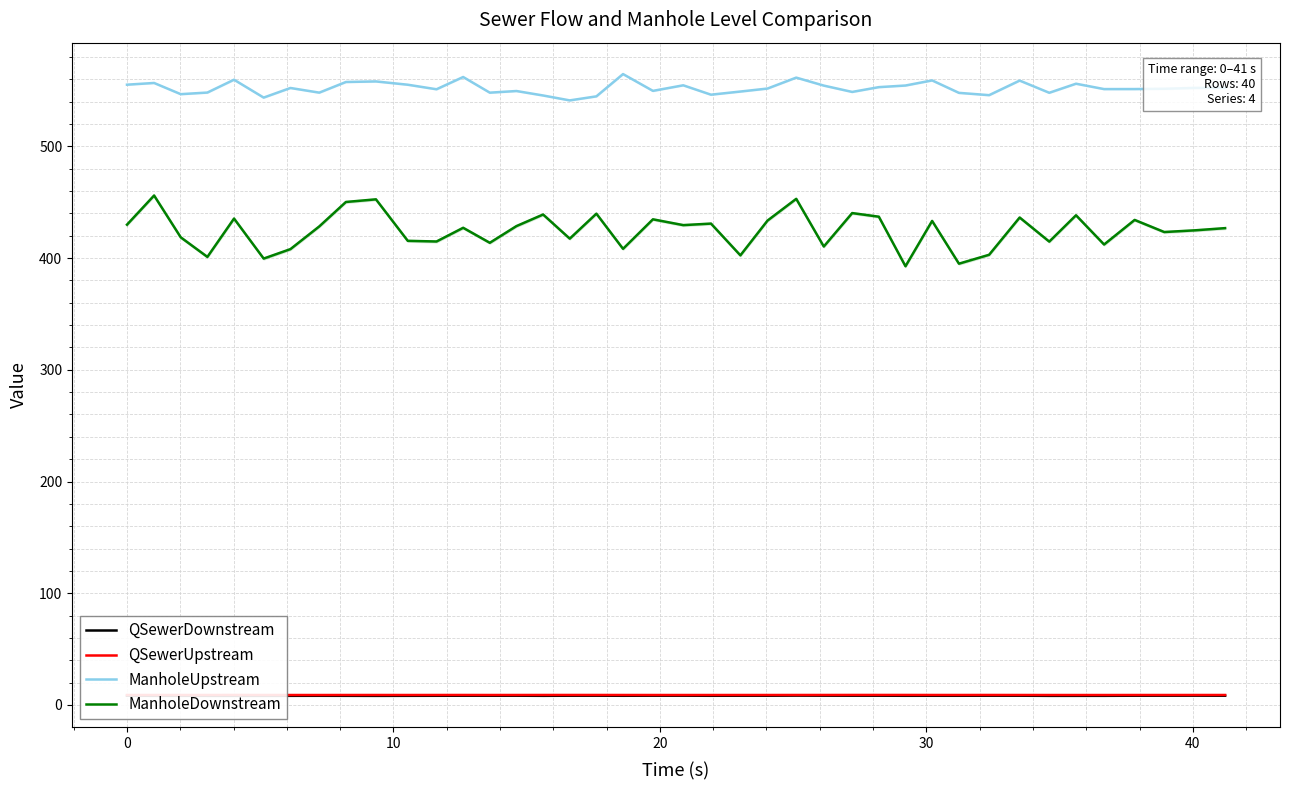

What is the lowest value of the ManholeUpstream series?

541.2